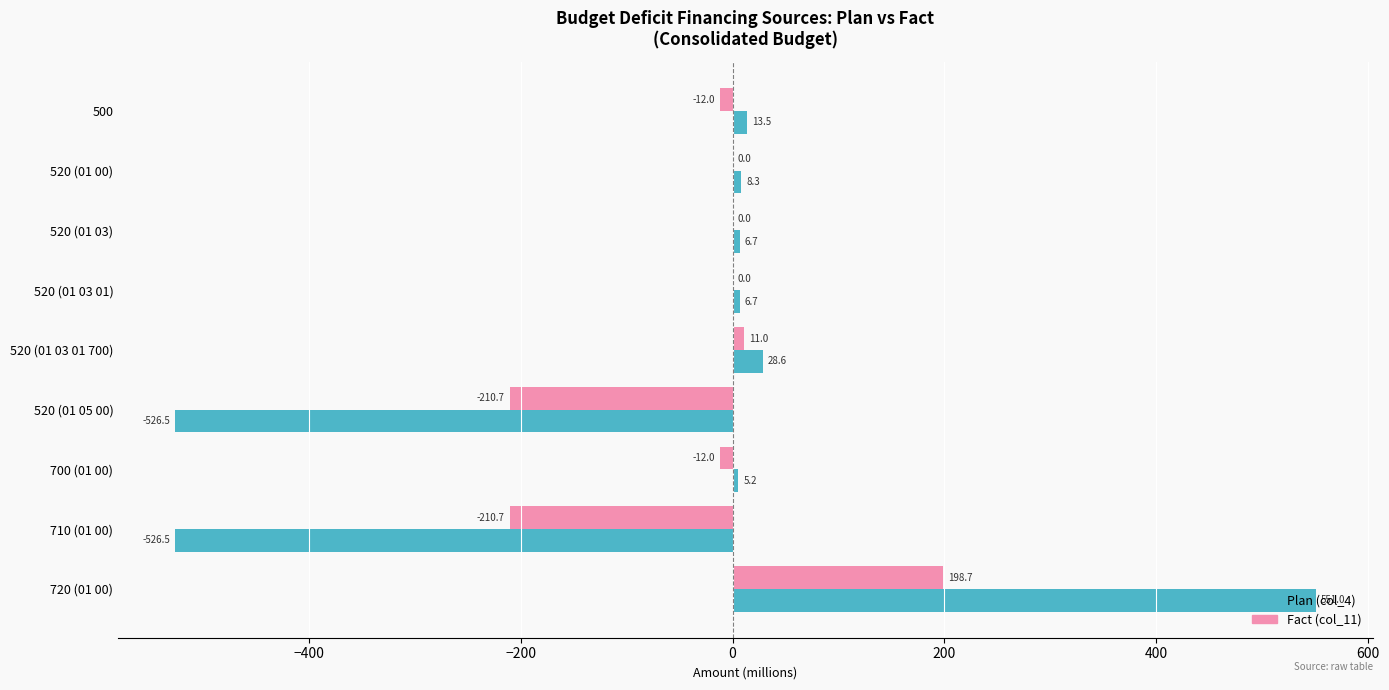

Which series has the largest total across all categories?

Fact (col_11)